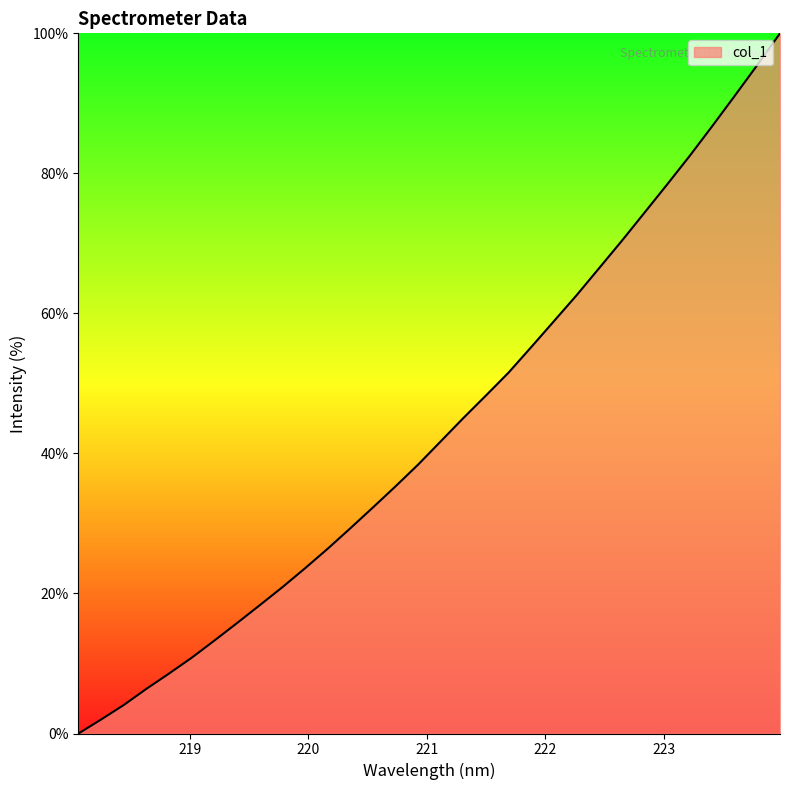

What is the greatest value displayed?

100.0